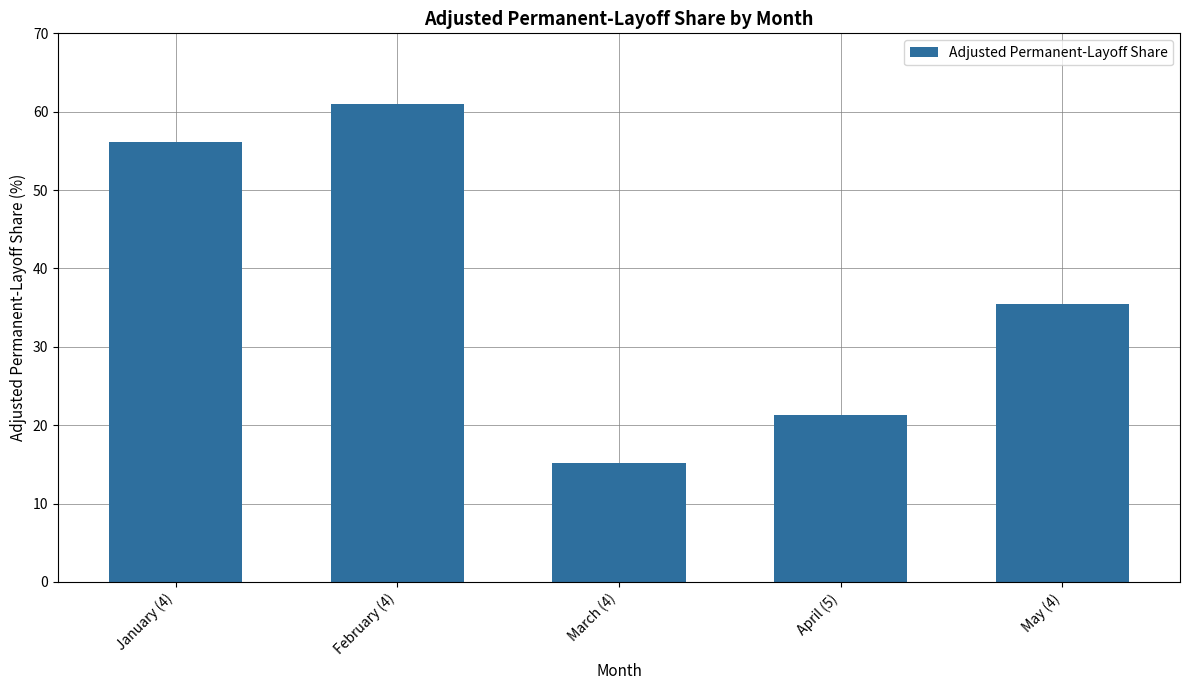

Reading left to right, list all the values displayed in this chart.

January (4)=56.1	February (4)=60.9	March (4)=15.2	April (5)=21.4	May (4)=35.5